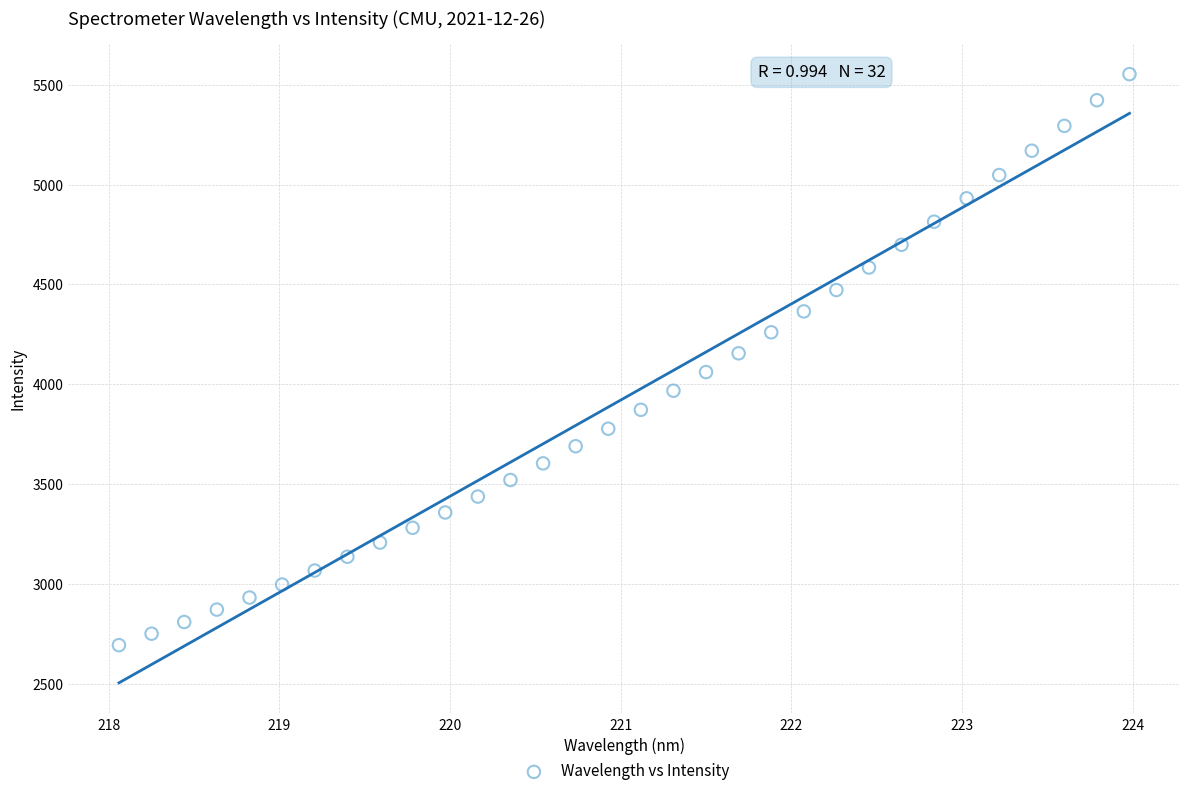

What is the range of X values (max minus min)?

5.9